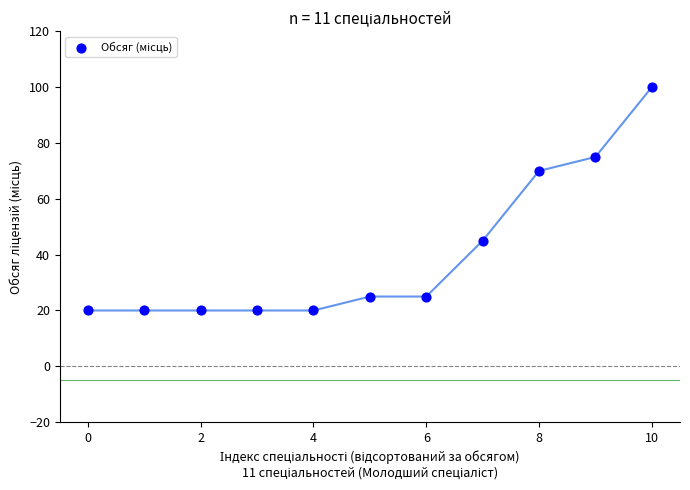

What is the average Y value?

40